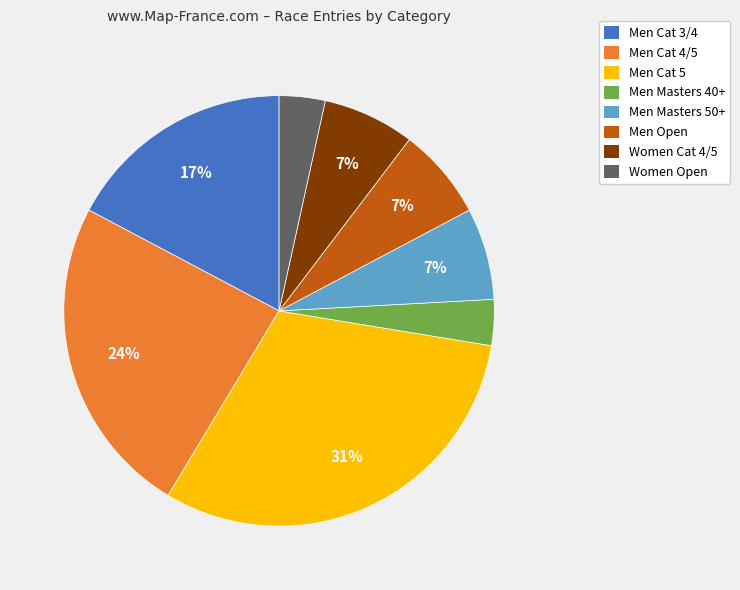

Count the number of slices in the pie.

8